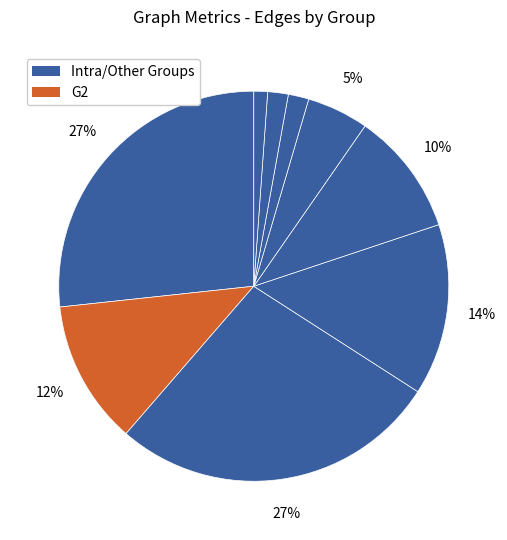

Count the number of slices in the pie.

9